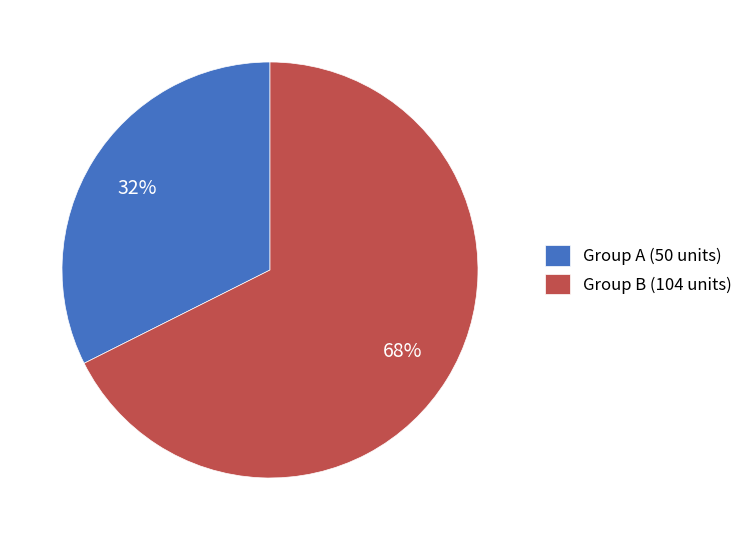

Count the number of slices in the pie.

2